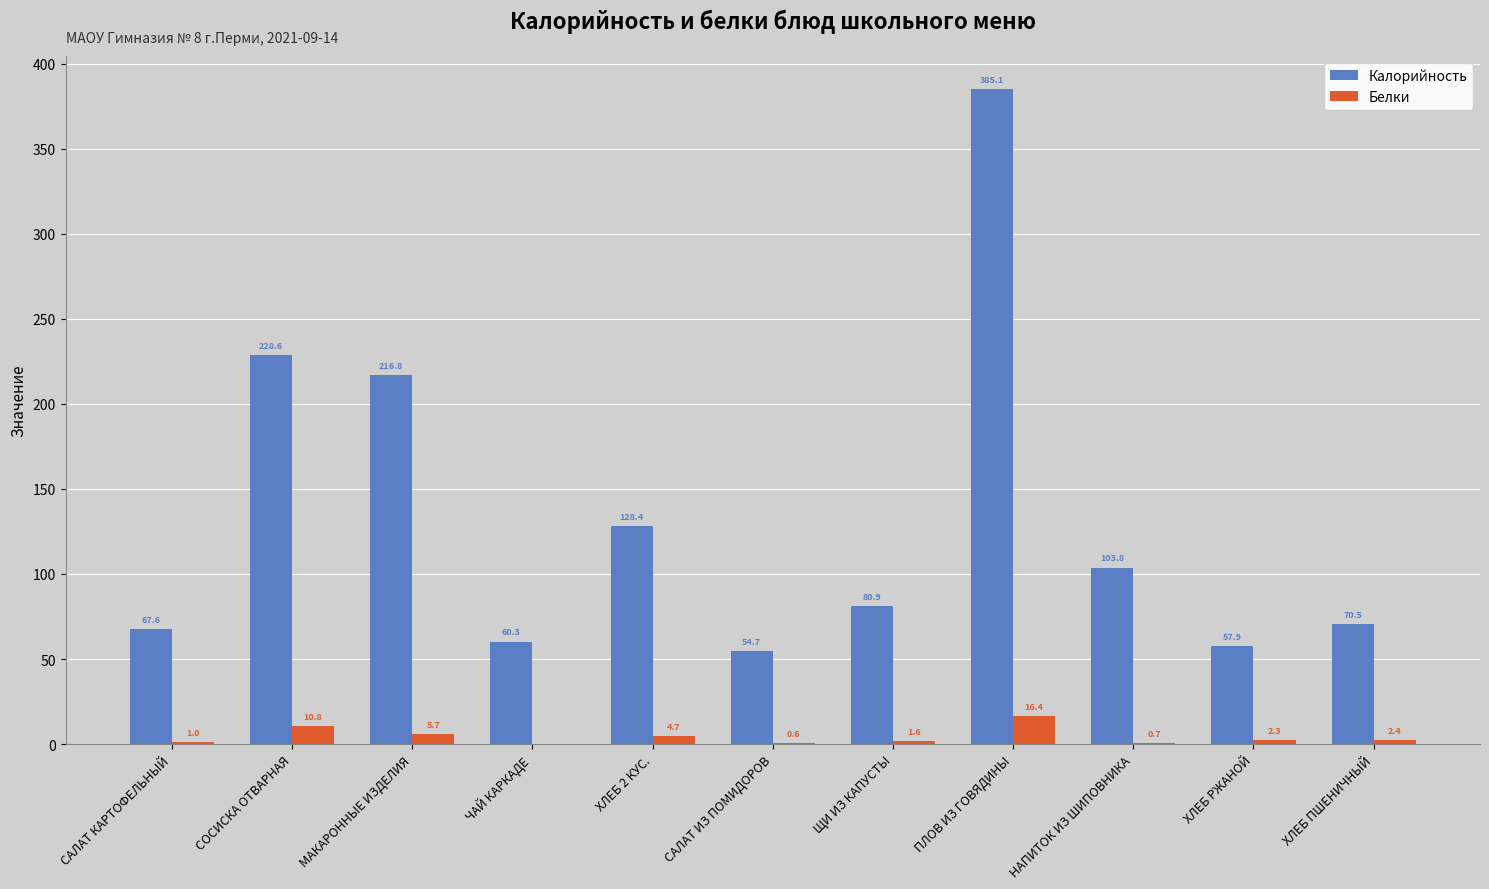

Reading left to right, list all the values displayed in this chart.

Калорийность: 67.6	228.6	216.8	60.3	128.4	54.7	80.9	385.1	103.8	57.9	70.5
Белки: 1.0	10.8	5.7	0.0	4.7	0.6	1.6	16.4	0.7	2.3	2.4